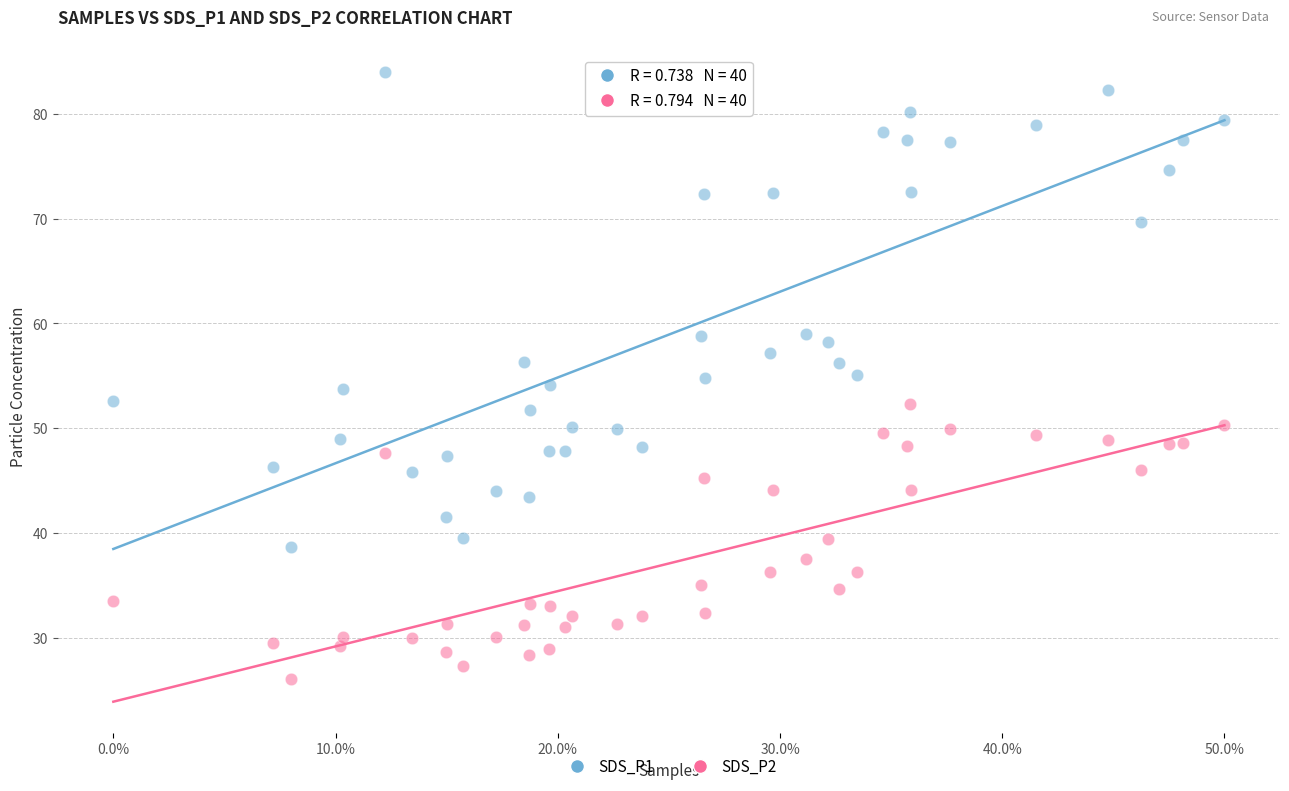

What are all the series names shown in the legend?

SDS_P1, SDS_P2